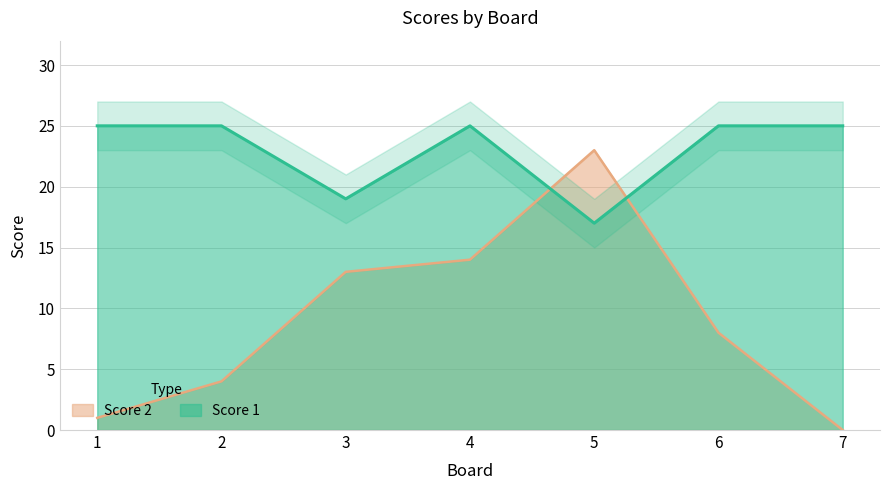

At which category does Score 1 reach its first local peak?

4